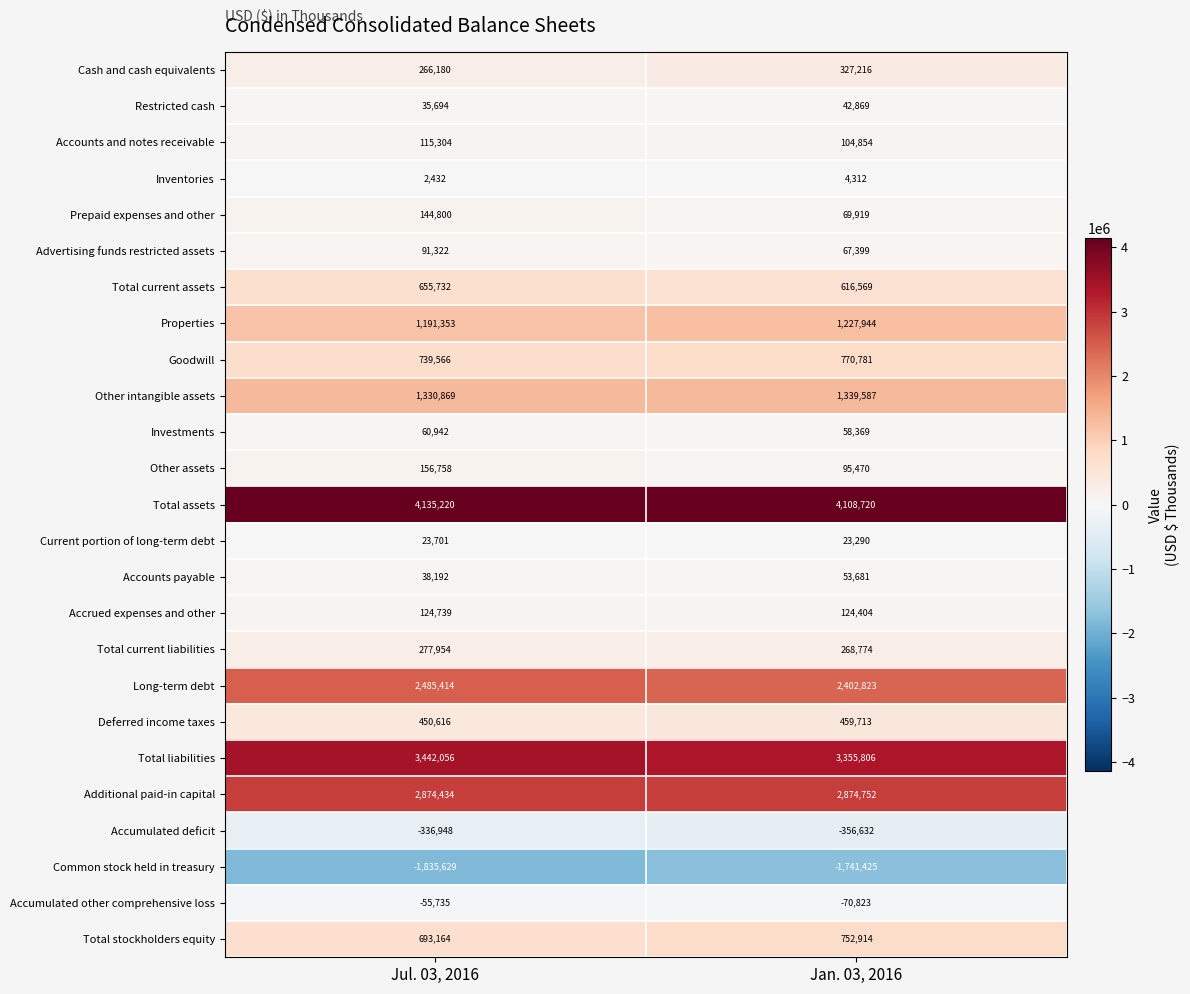

What is the difference between the highest and lowest values at Jan. 03, 2016?

5850145